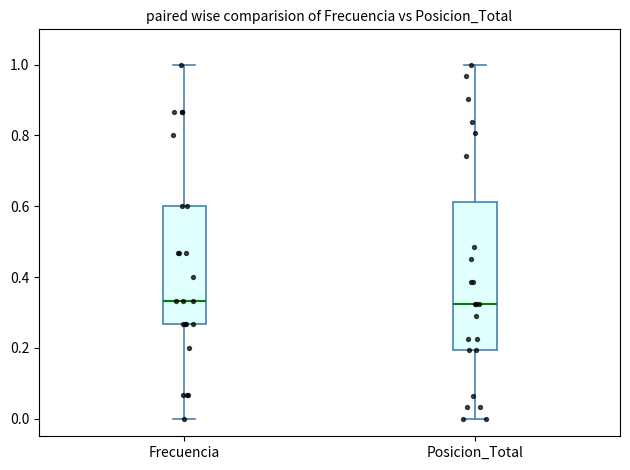

Where is the lower edge of the box for Posicion_Total on the y-axis? The values are not printed on the chart, so give them approximately, as read against the axis.

0.20